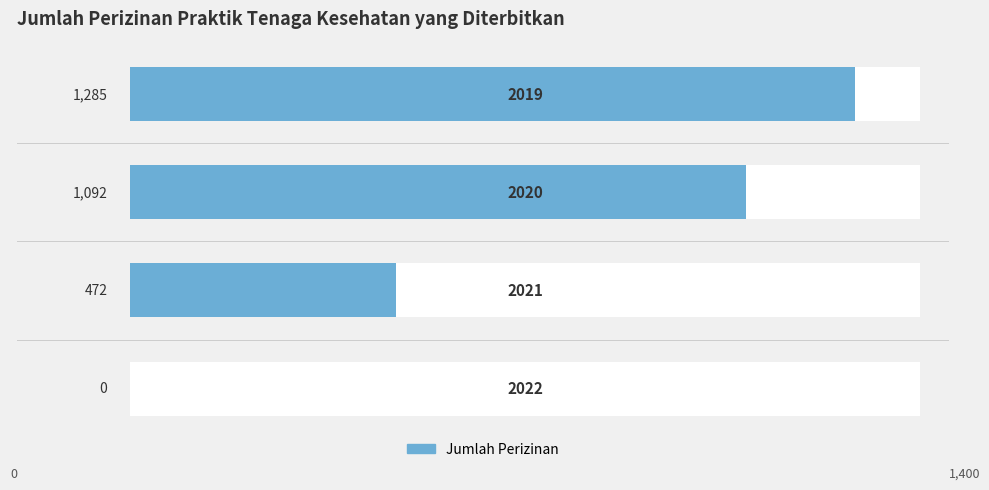

True or false: the data shows 367 at 1.0.

False